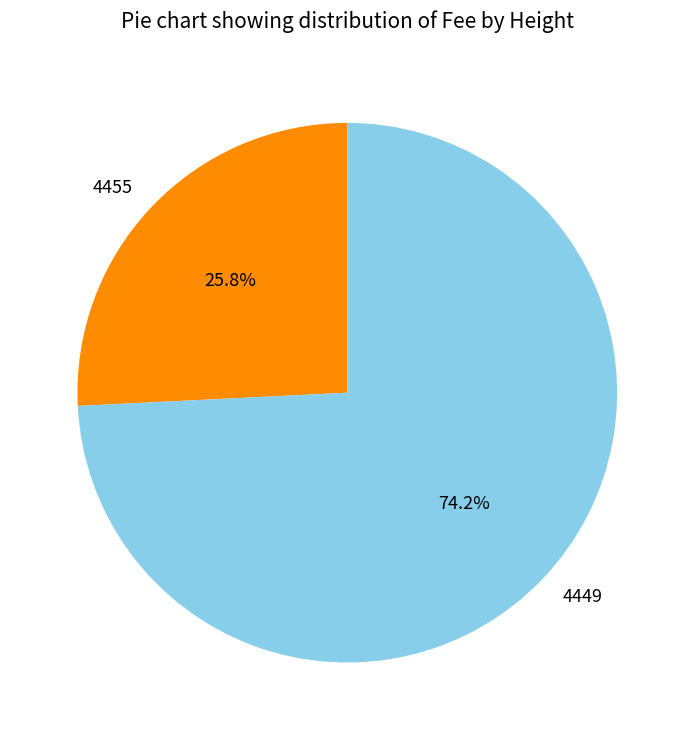

What percentage do 4455 and 4449 together represent?

100.0%